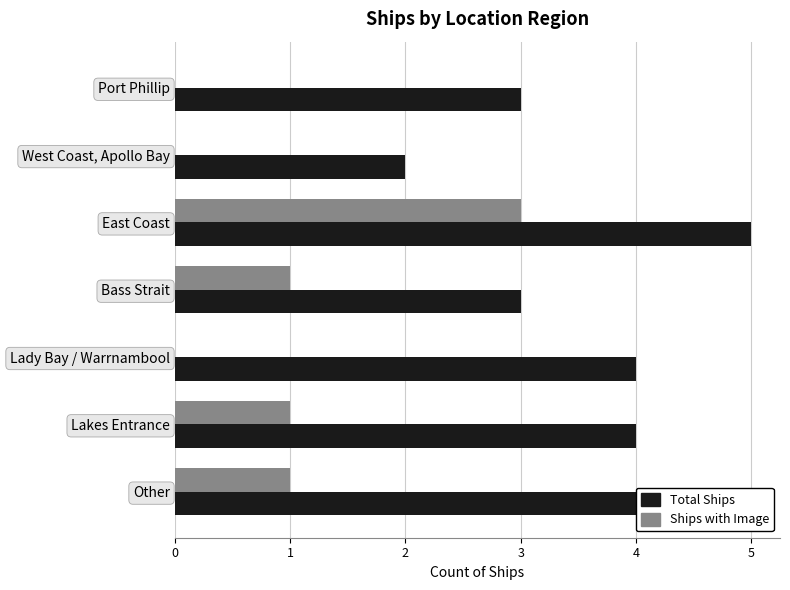

Is it true that Total Ships equals 1 at West Coast, Apollo Bay?

False